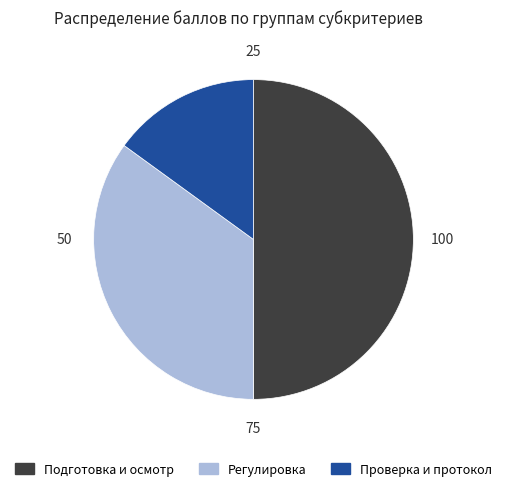

Does Проверка и протокол represent more than half of the total?

No